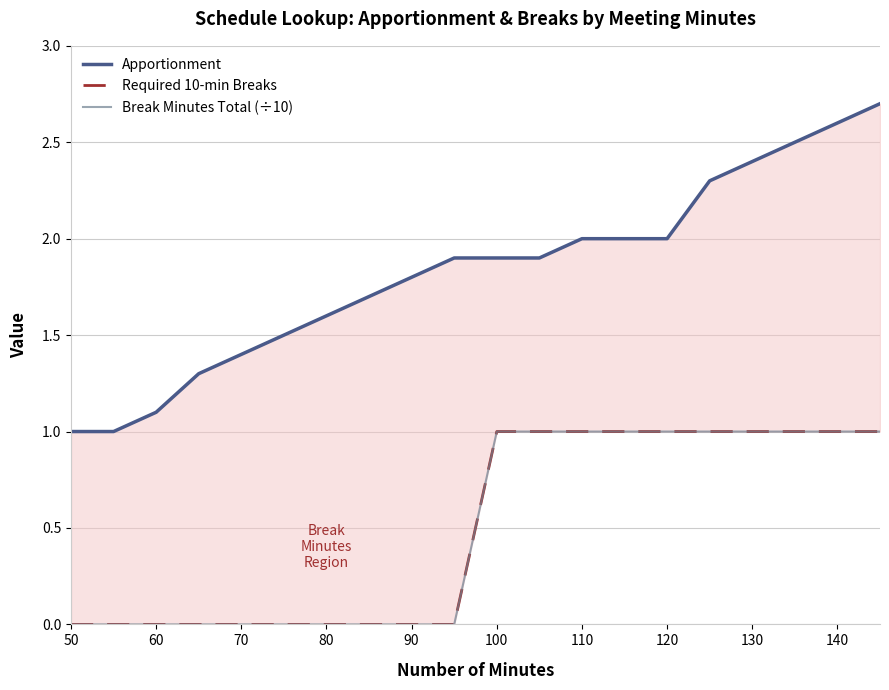

True or false: Required 10-min Breaks and Apportionment cross at least once.

False